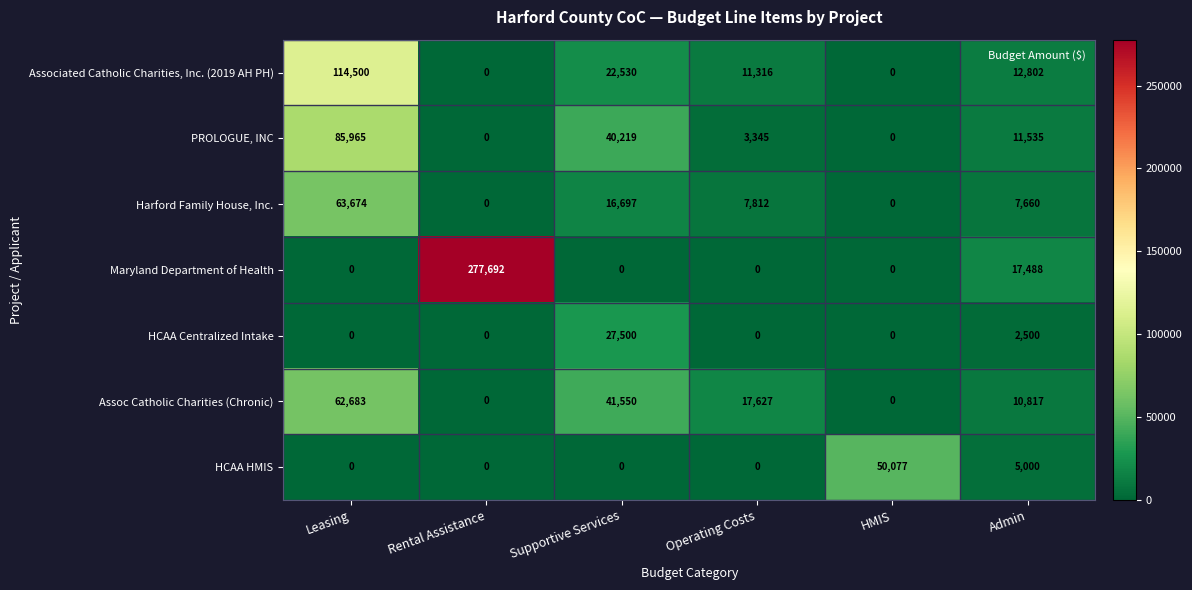

Is it true that Maryland Department of Health equals -162980 at Supportive Services?

False